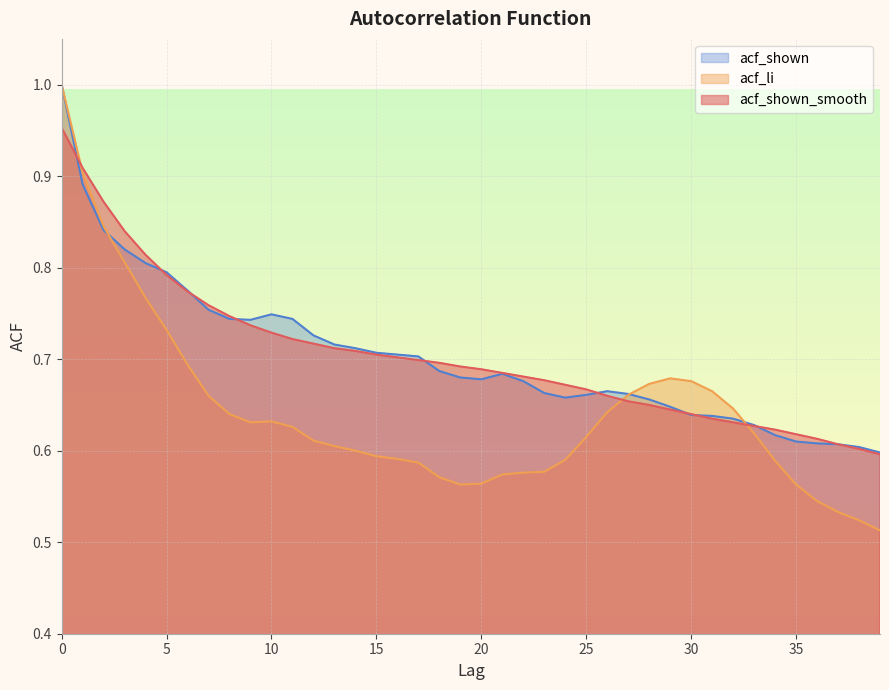

Does the chart have visible grid lines?

Yes